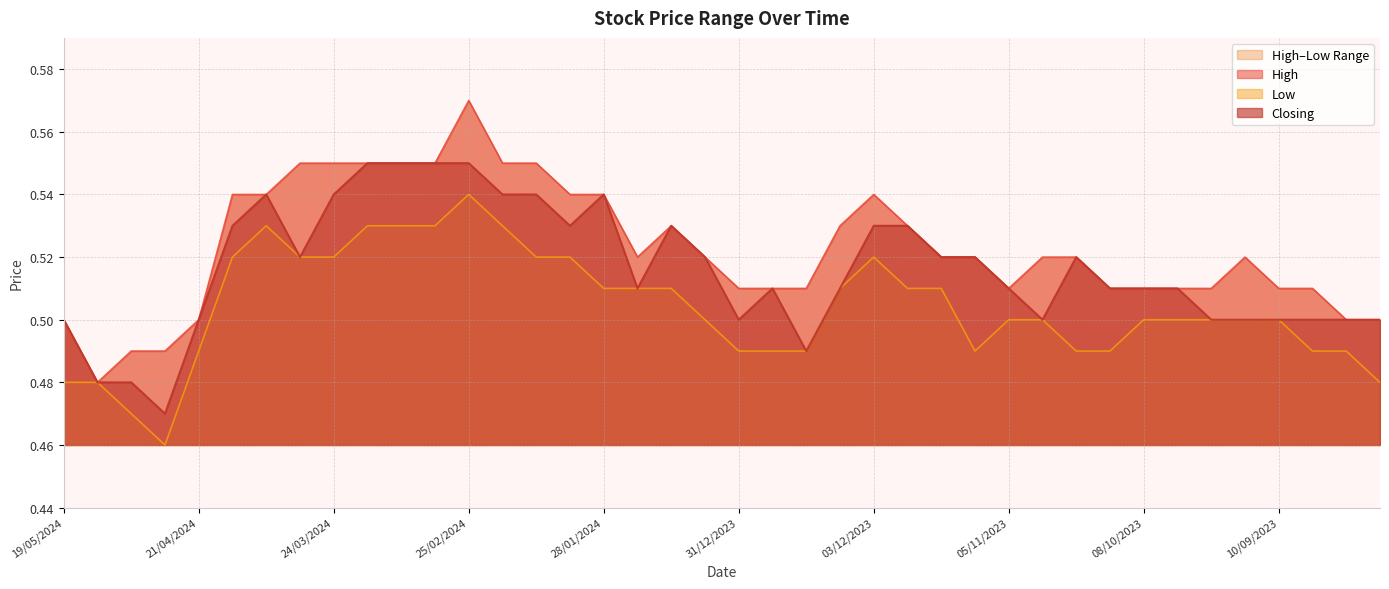

What is the total value across all series at 14/04/2024?

1.6